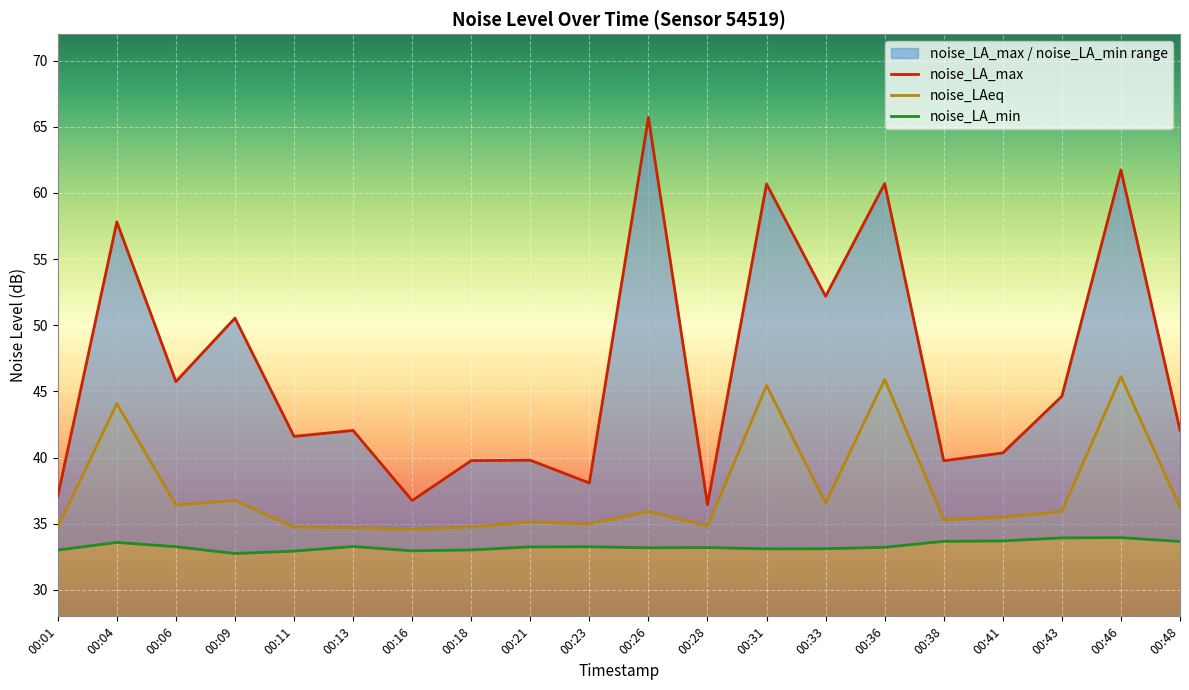

Where is the first local maximum for noise_LA_min?

00:04